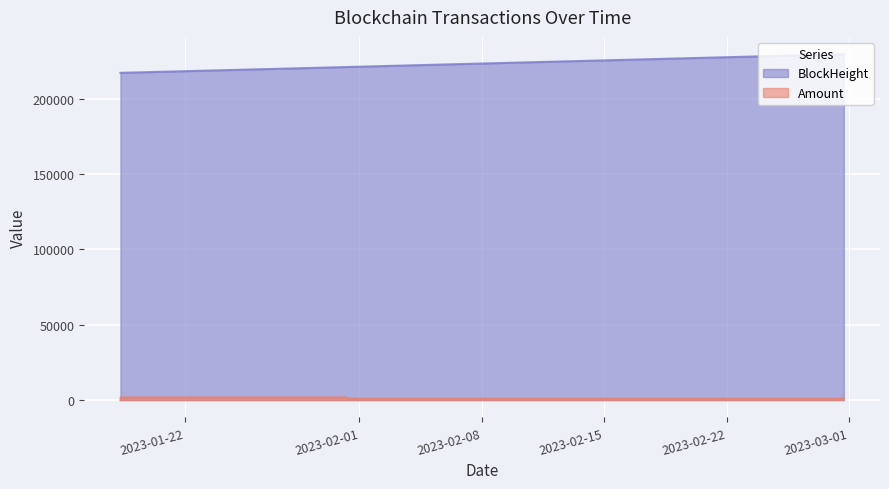

What position from the left is 2023-01-18 08:15?

2